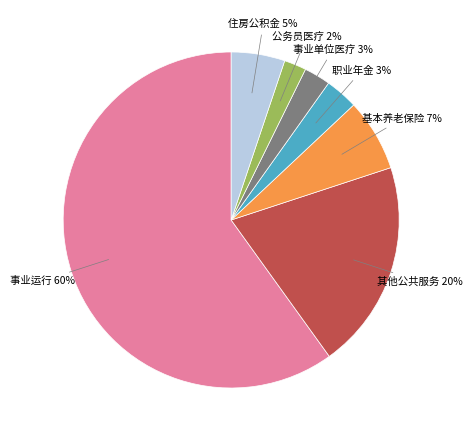

How many slices are in this pie chart?

7